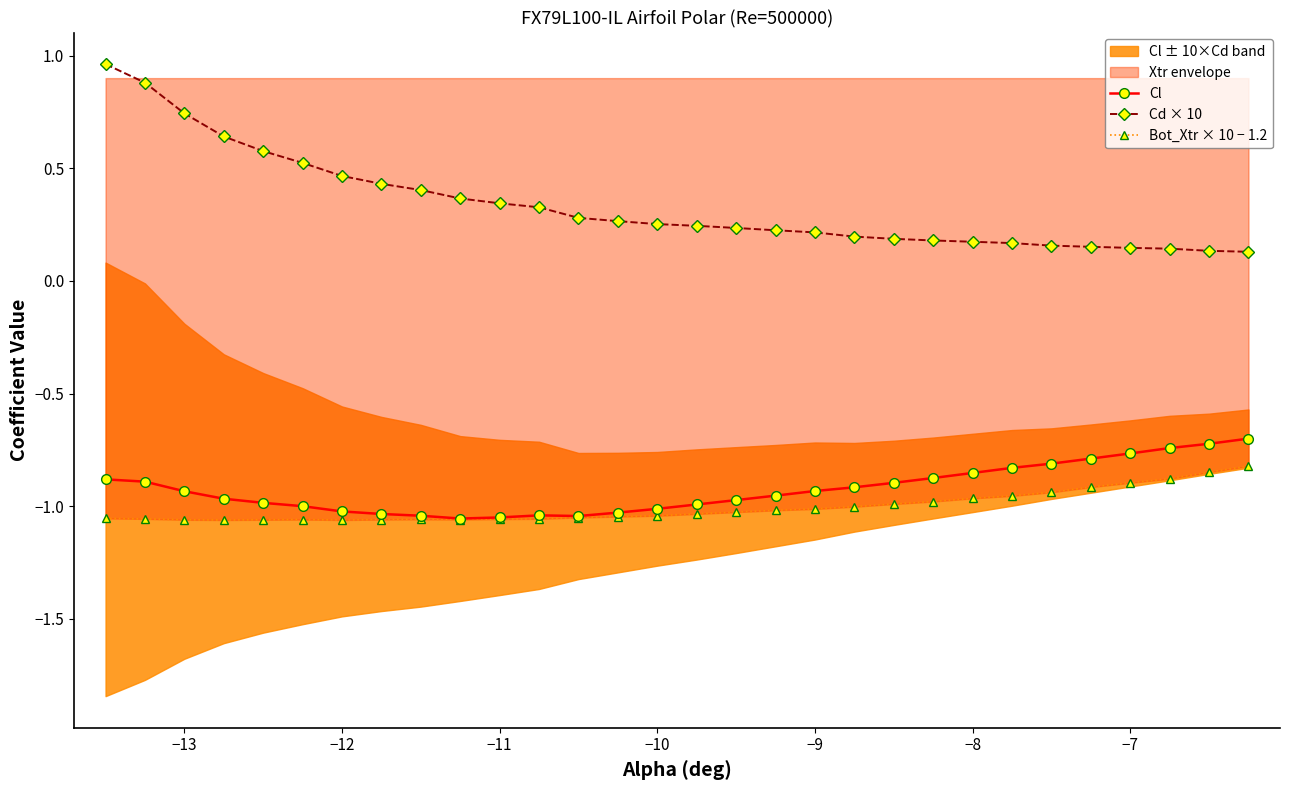

What is the minimum value for Cd × 10?

0.1